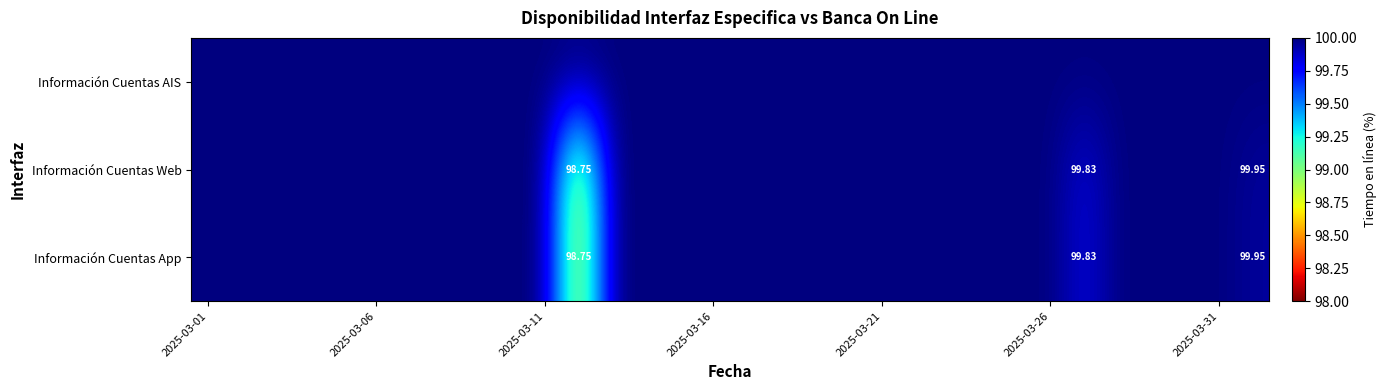

Which label corresponds to the largest value in the chart?

2025-03-01